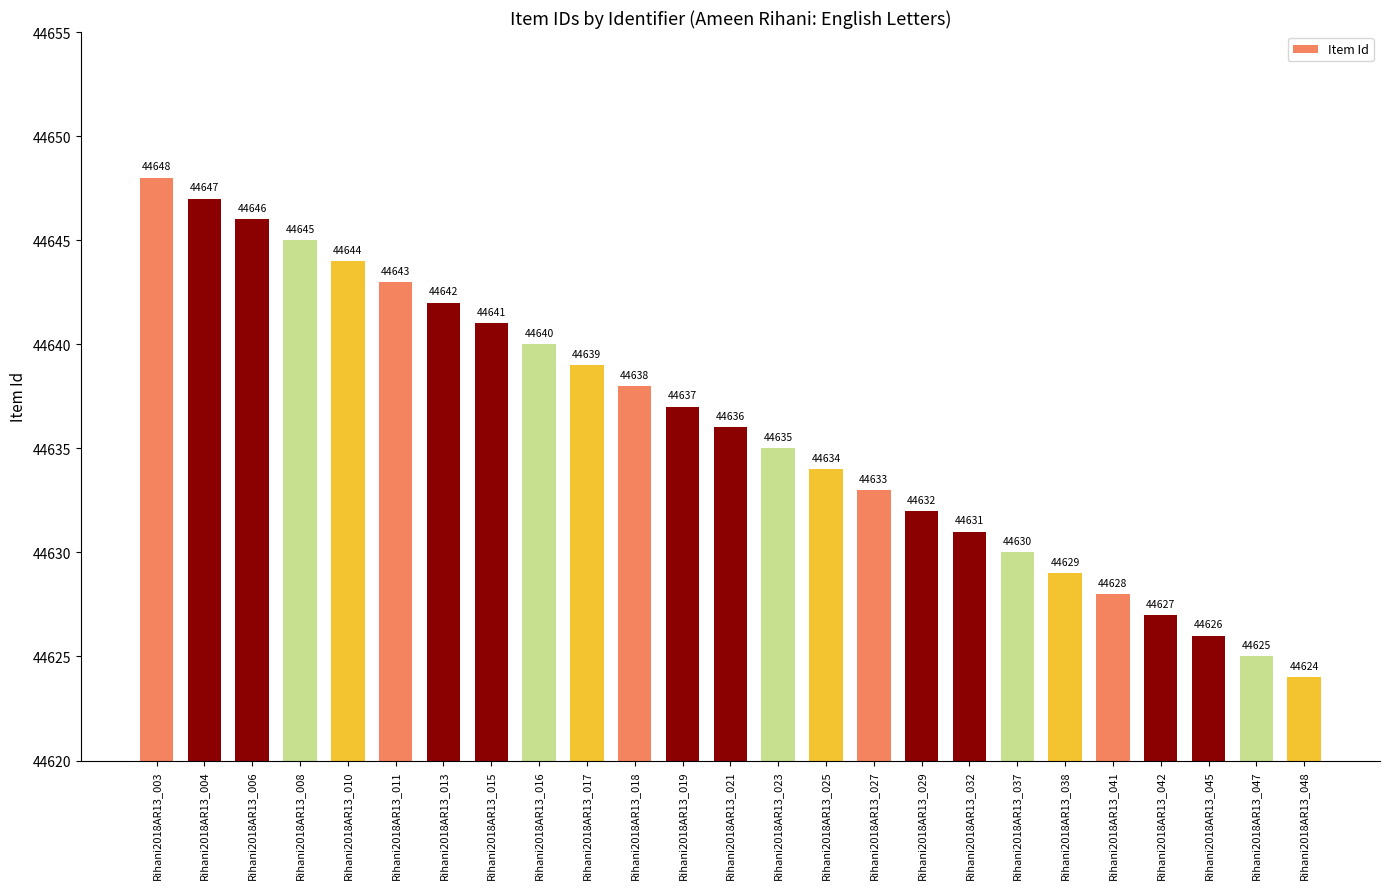

What is the value of the 18th bar from the left?

44631